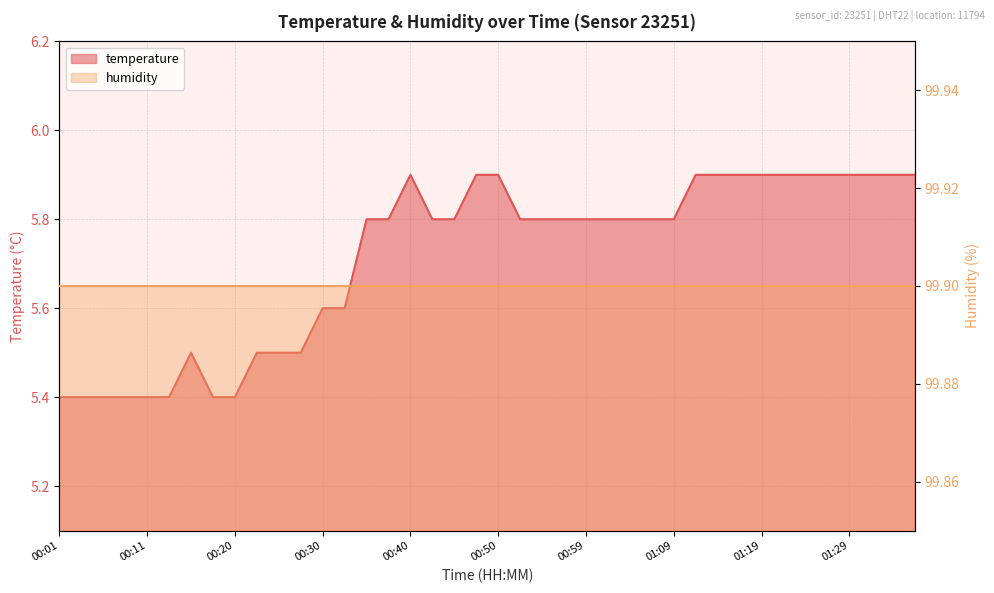

The value at 00:33 is 5.6. True or false?

True